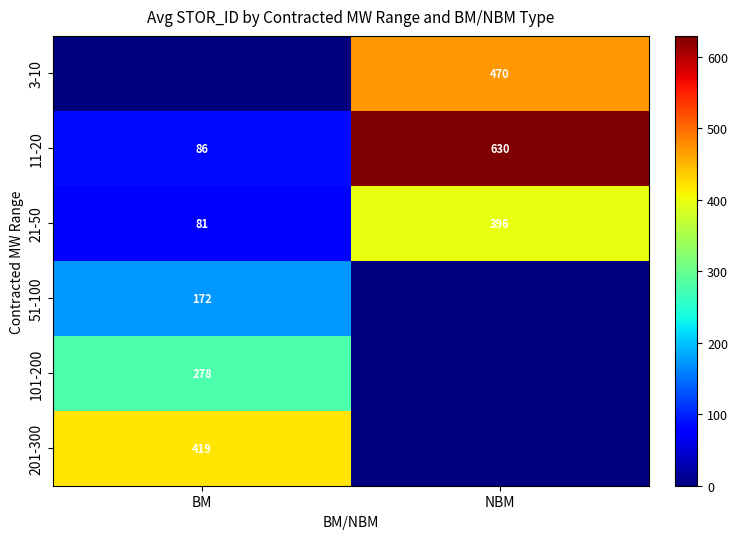

List the labels in order of 11-20 value, smallest first.

BM, NBM